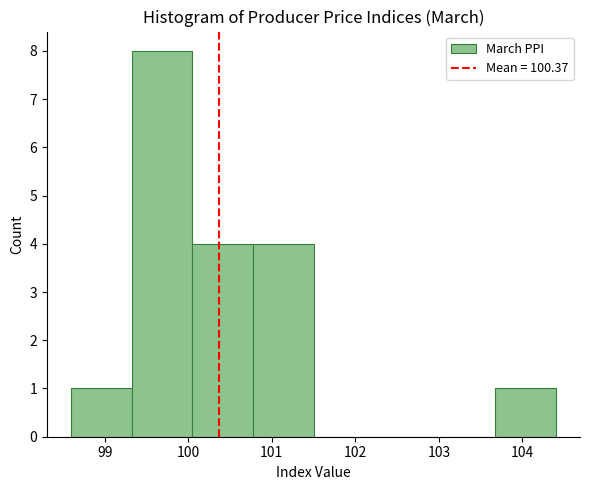

Reading left to right, transcribe this chart: for each bar, give the range it covers on the x-axis and its height. Neither the bar edges nor the heights are printed on the chart, so give them approximately, as read against the axes.

98.6 to 99.3: 1
99.3 to 100.1: 8
100.1 to 100.8: 4
100.8 to 101.5: 4
101.5 to 102.2: 0
102.2 to 103.0: 0
103.0 to 103.7: 0
103.7 to 104.4: 1